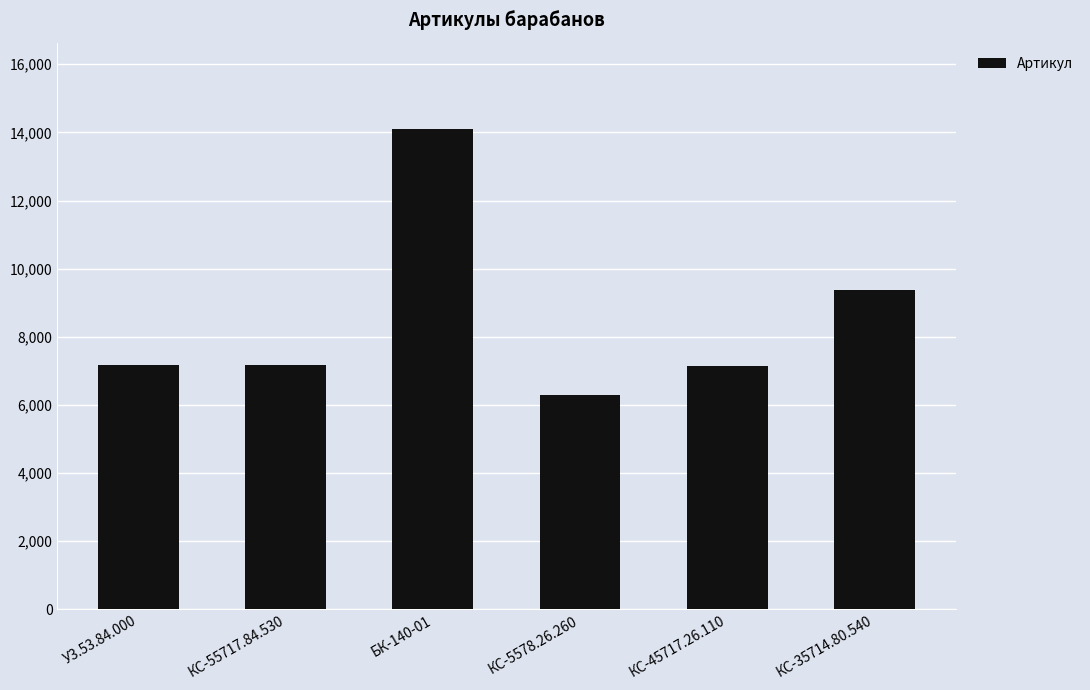

What is the ratio of the value at КС-5578.26.260 to the value at БК-140-01?

0.4